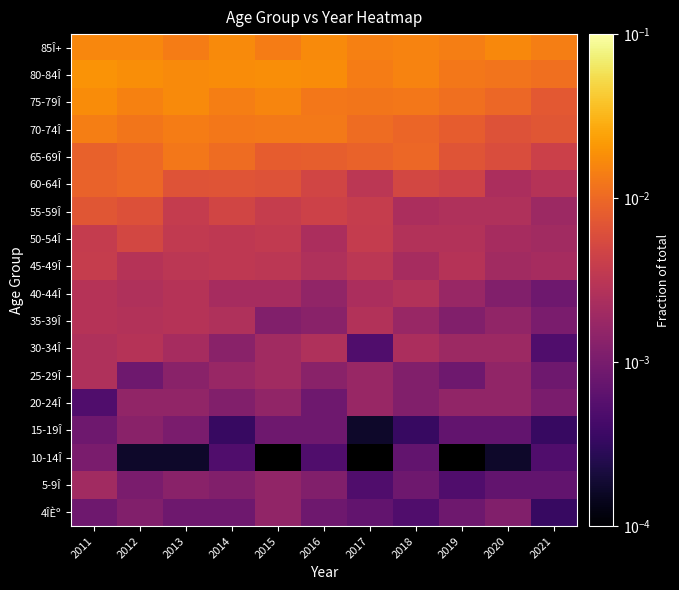

How many data points does each series have?

11